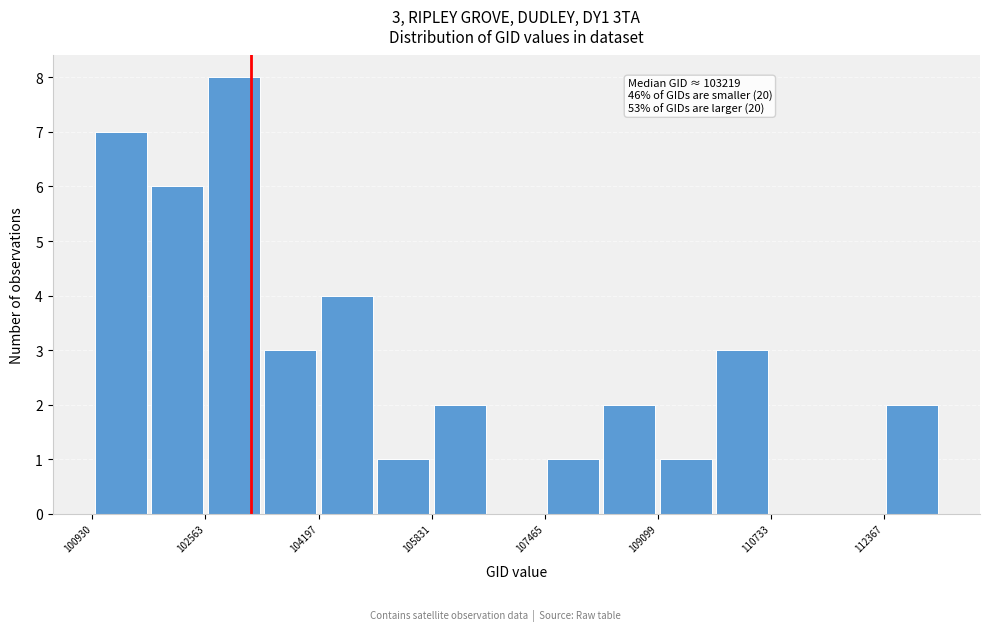

Over which range of the x-axis is the bar tallest?

102600 to 103400